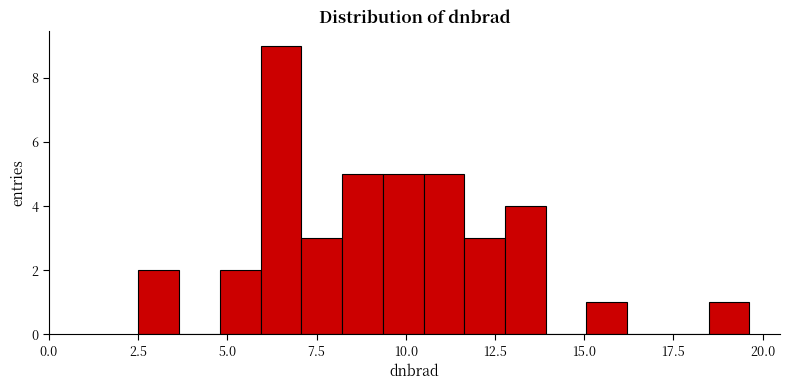

Read against the x-axis, roughly where is the centre of the tallest bar?

6.5